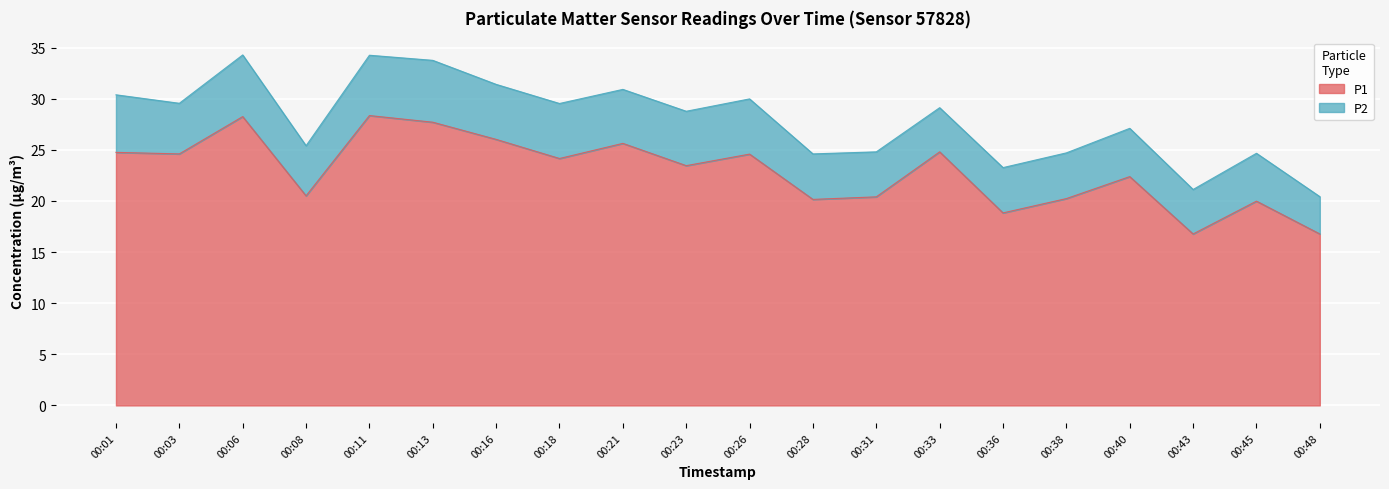

Rank the categories by value from lowest to highest.

00:43, 00:48, 00:36, 00:45, 00:28, 00:38, 00:31, 00:08, 00:40, 00:23, 00:18, 00:26, 00:03, 00:01, 00:33, 00:21, 00:16, 00:13, 00:06, 00:11